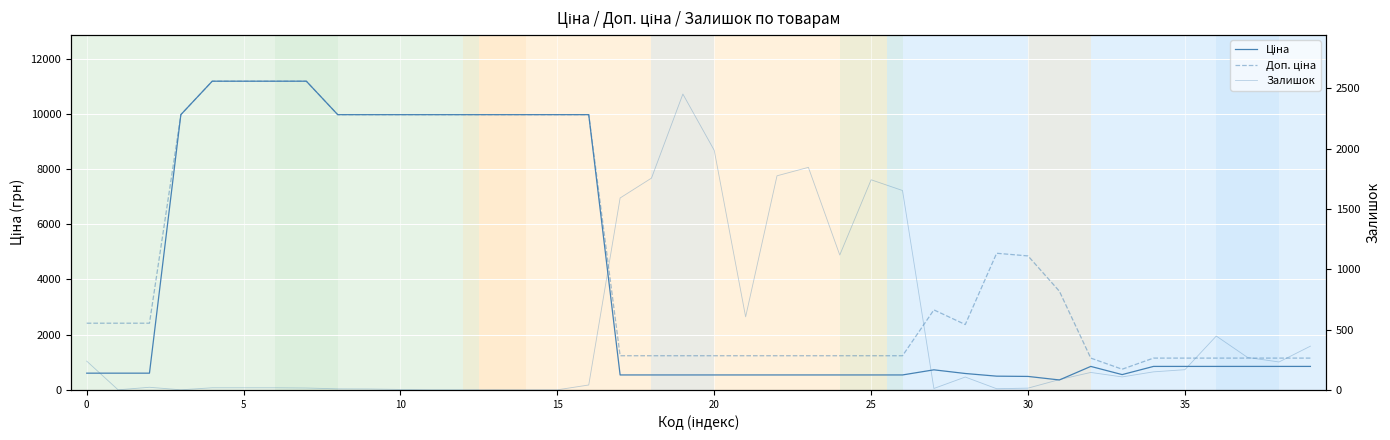

The Ціна series shows 357.4 at 31. True or false?

True